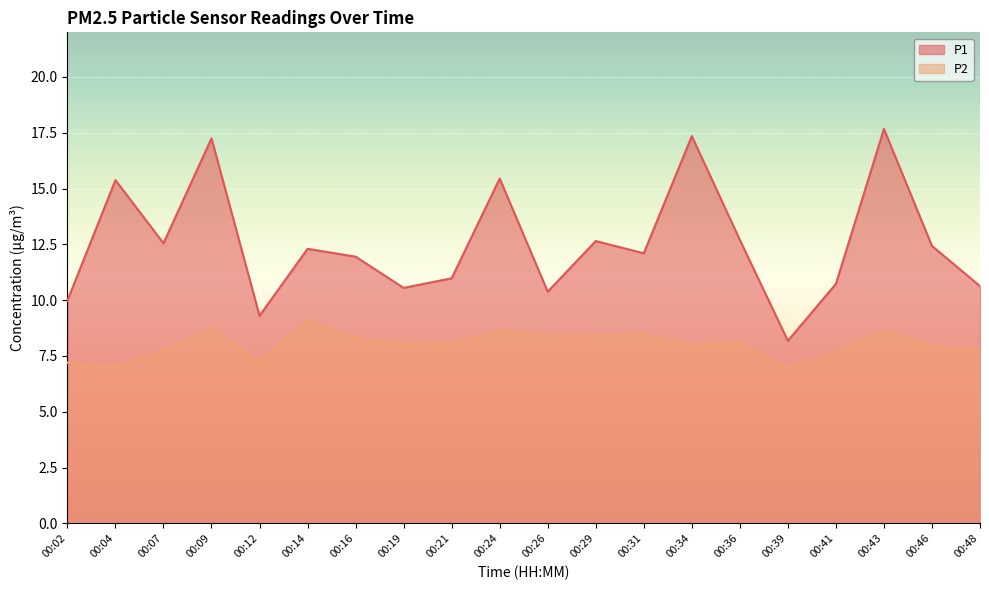

Where does the P2 series first go above 8?

00:09